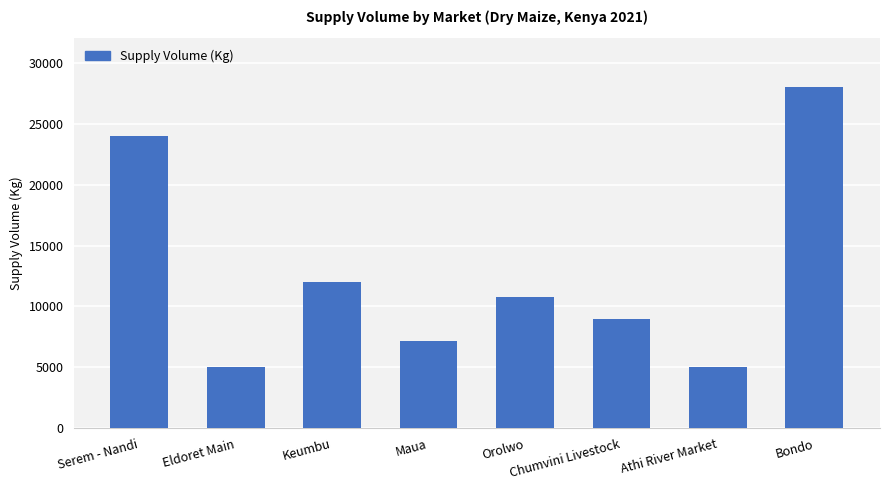

True or false: the data shows 7200 at Maua.

True